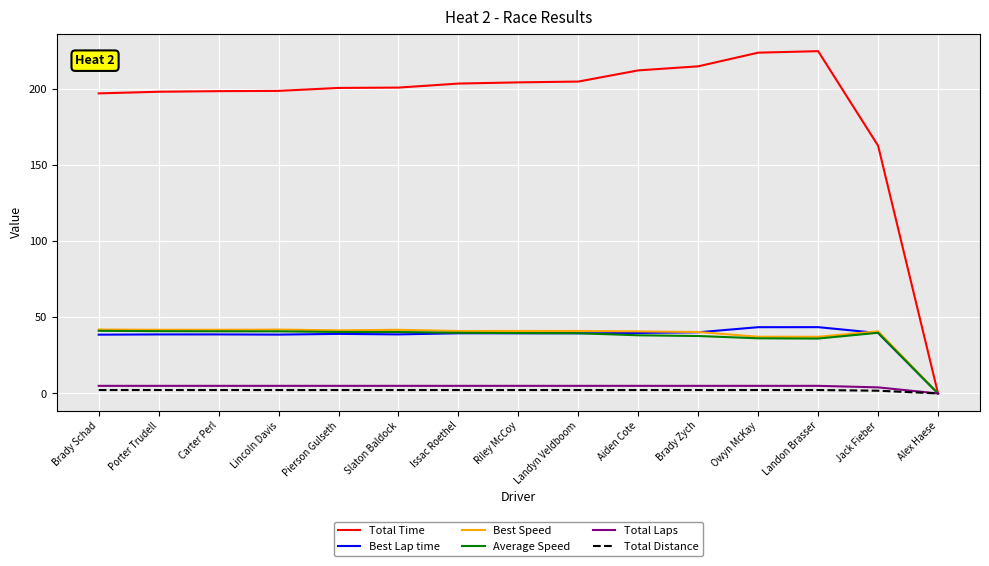

Is the value of Best Speed at Issac Roethel greater than the value of Total Laps at Lincoln Davis?

Yes